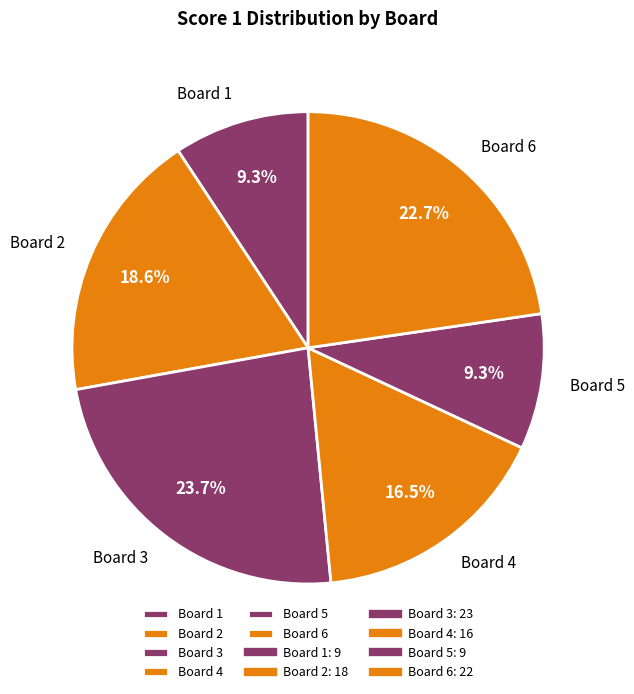

Which category has the biggest portion of the pie?

Board 3